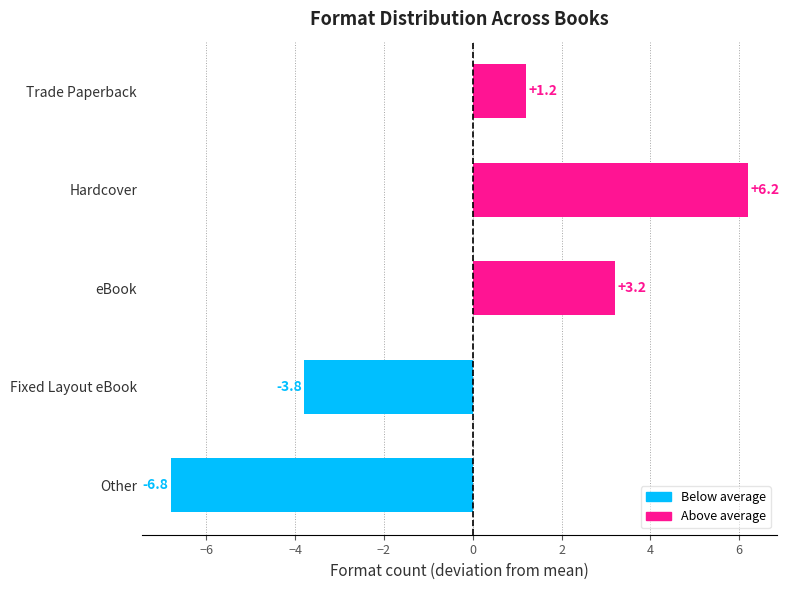

List the labels in order of value, largest first.

Hardcover, eBook, Trade Paperback, Fixed Layout eBook, Other